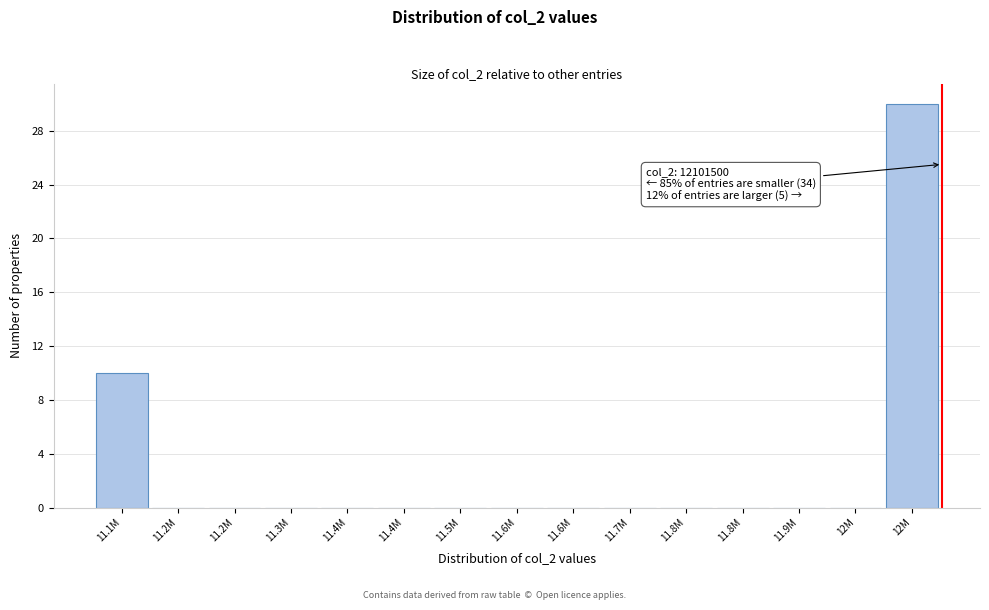

How many distinct data groups are displayed?

1